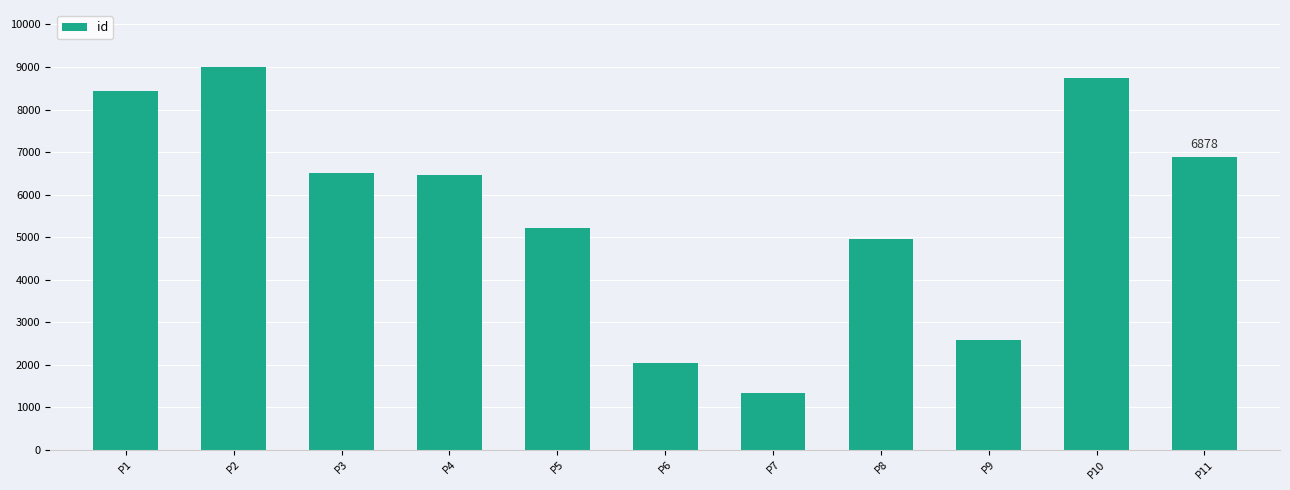

What is the average value?

5649